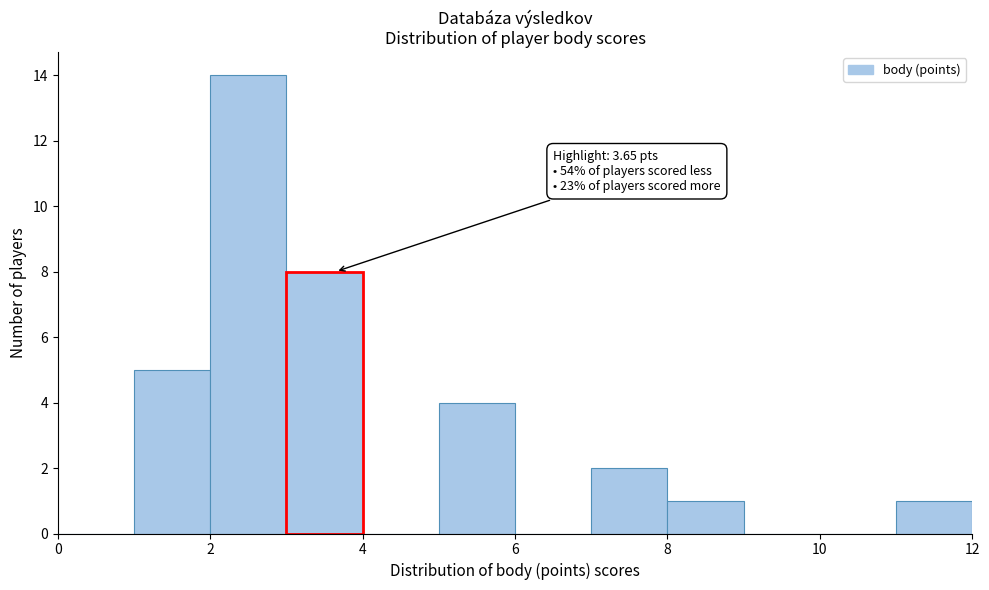

Which range on the x-axis has the tallest bar?

2 to 3